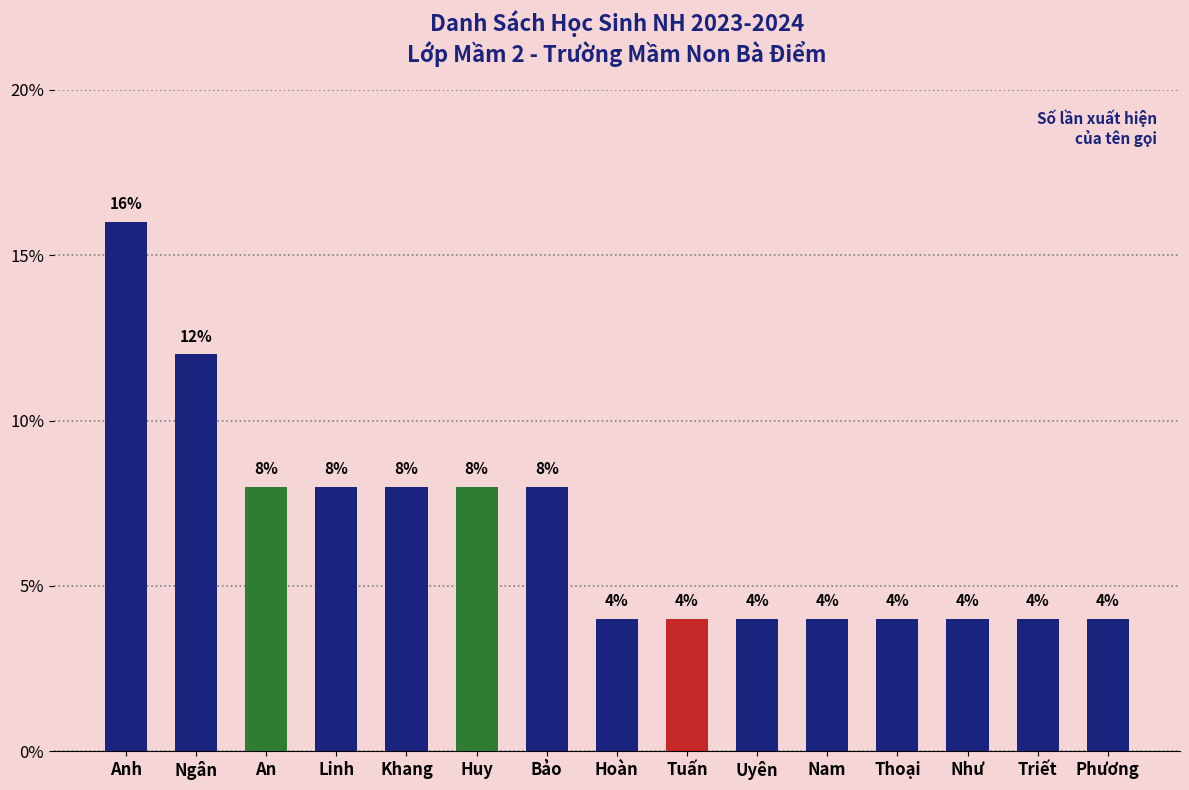

How many bars are there in total?

15